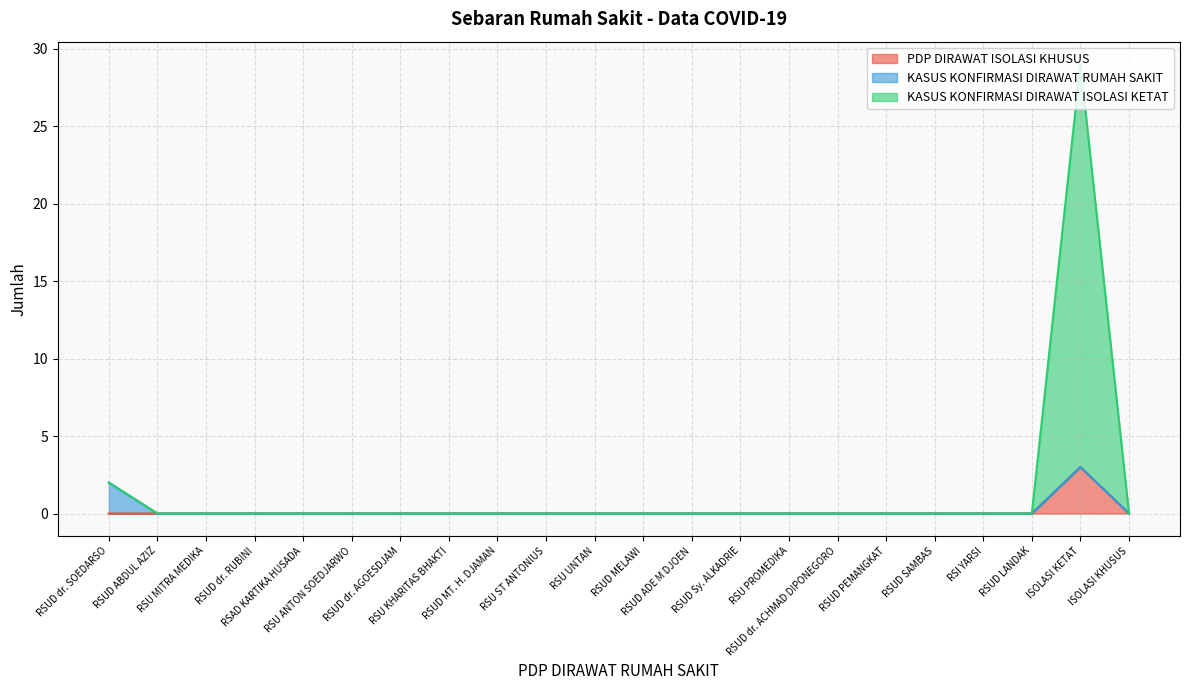

What is the maximum value for PDP DIRAWAT ISOLASI KHUSUS?

3